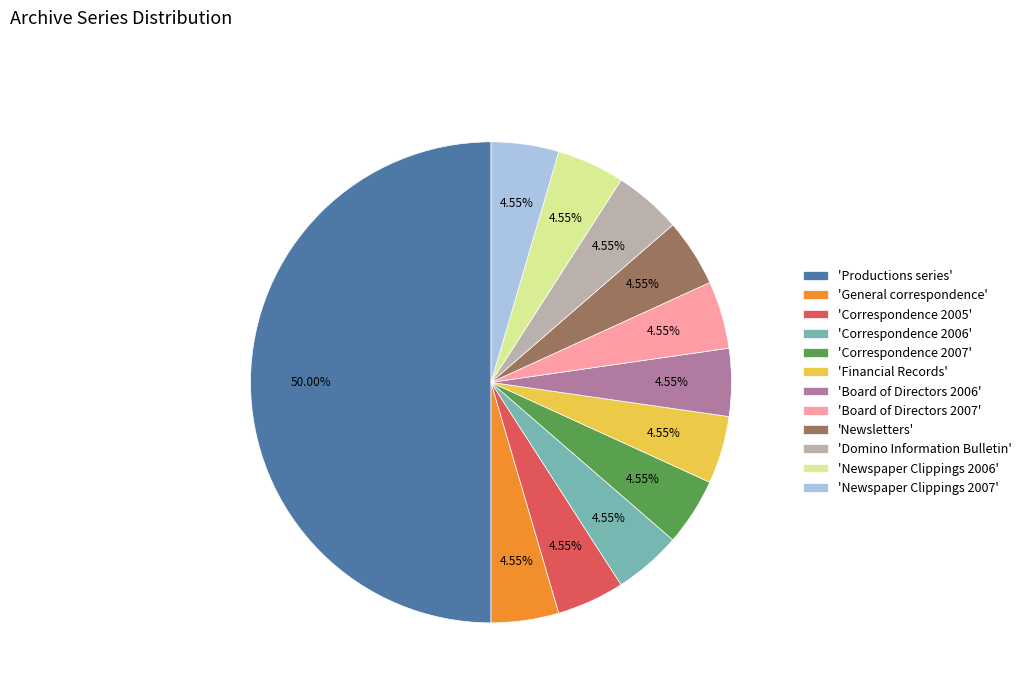

Which slice is the largest?

'Productions series'